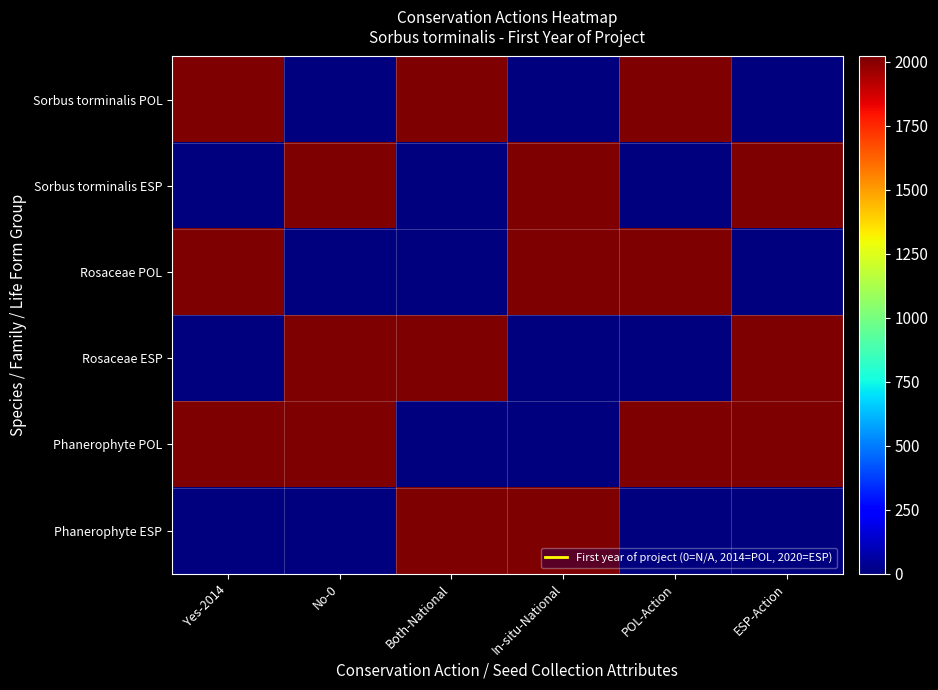

What is the maximum value shown in the chart?

2020